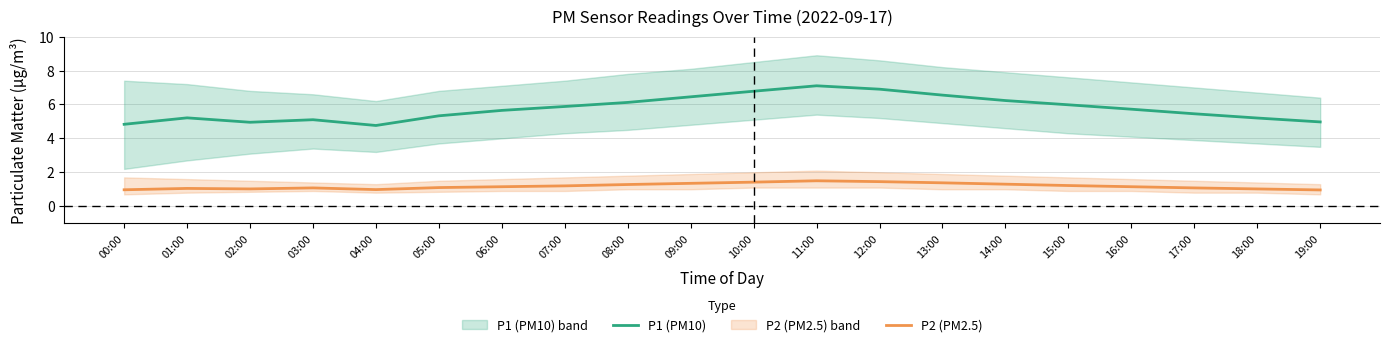

Reading right to left, what are all the values shown in this chart?

P1 (PM10): 5.0	5.2	5.5	5.7	6.0	6.2	6.5	6.9	7.1	6.8	6.5	6.1	5.9	5.7	5.3	4.8	5.1	5.0	5.2	4.8
P2 (PM2.5): 1.0	1.0	1.1	1.1	1.2	1.3	1.4	1.4	1.5	1.4	1.4	1.3	1.2	1.1	1.1	1.0	1.1	1.0	1.1	1.0